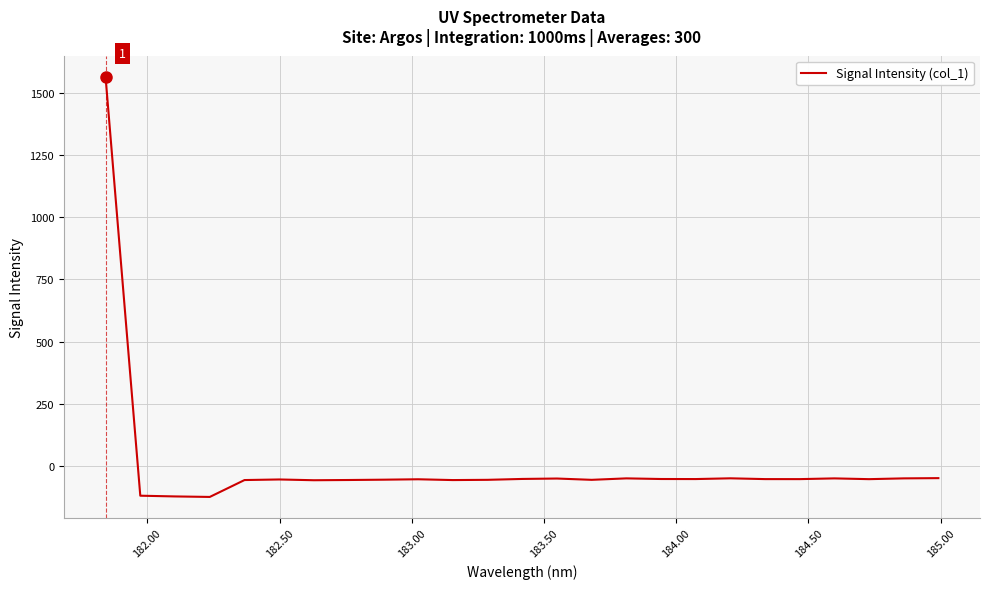

What is the greatest value displayed?

1563.7